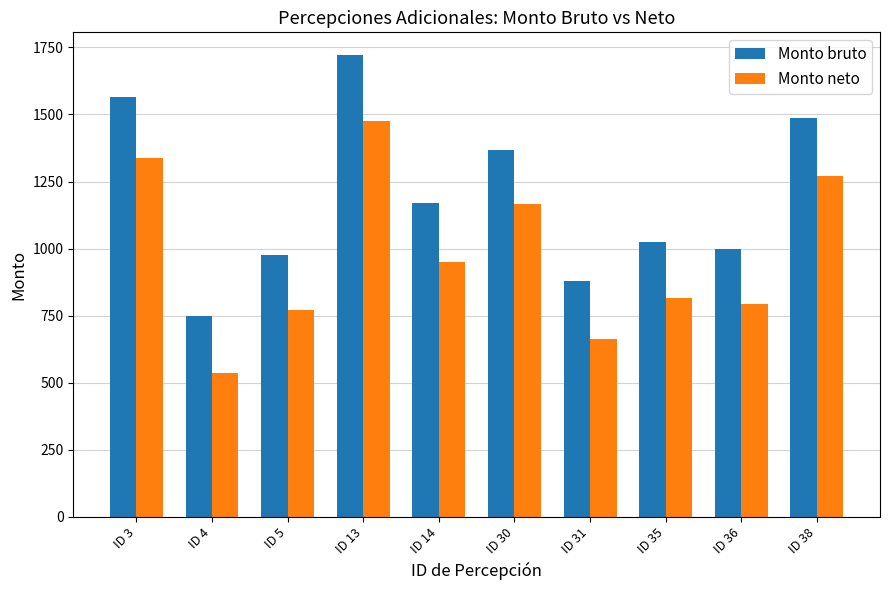

What is the maximum value for Monto bruto?

1720.2